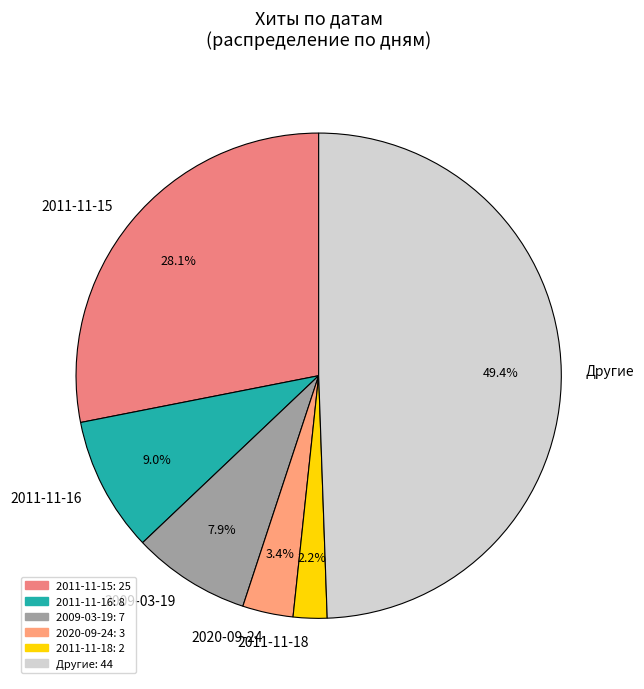

Count the number of slices in the pie.

6